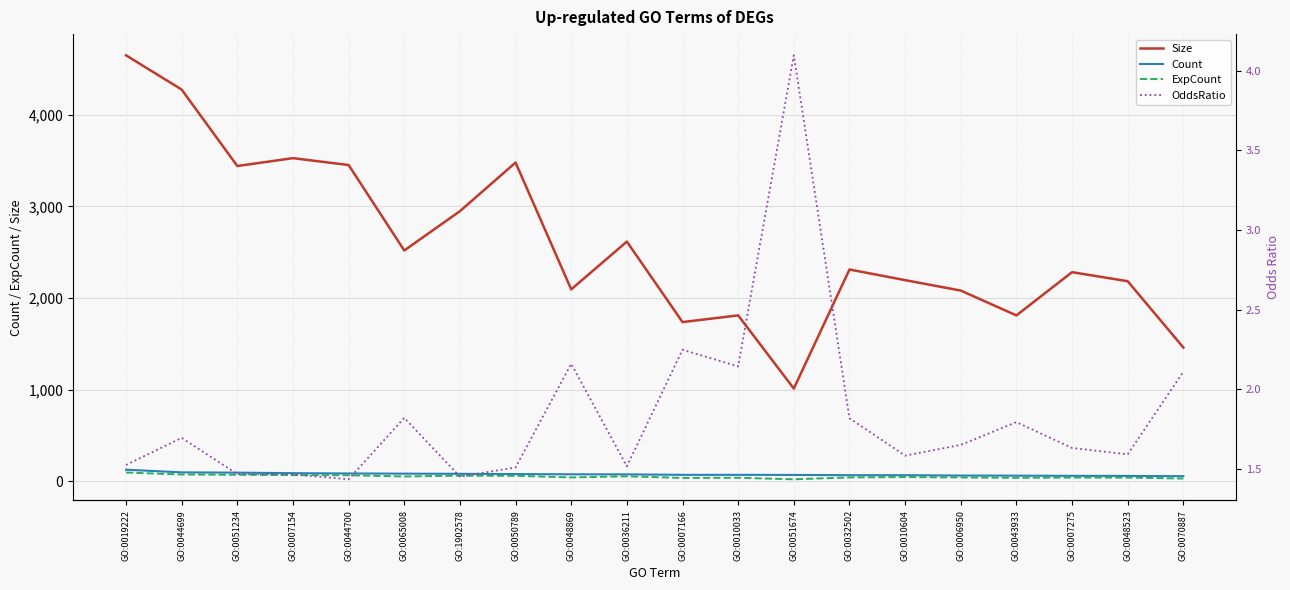

Where is the first local maximum for OddsRatio?

GO:0044699